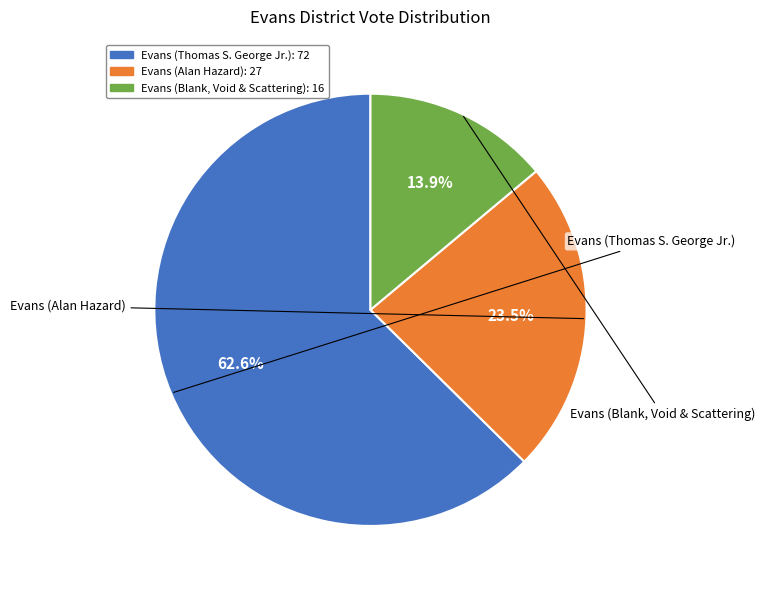

To the nearest percent, what is the average slice percentage?

33%